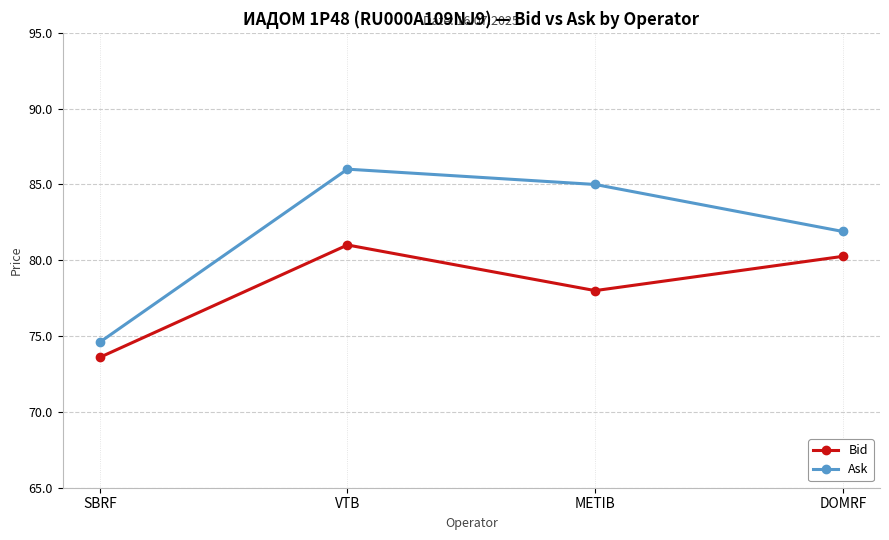

True or false: Ask and Bid cross at least once.

False